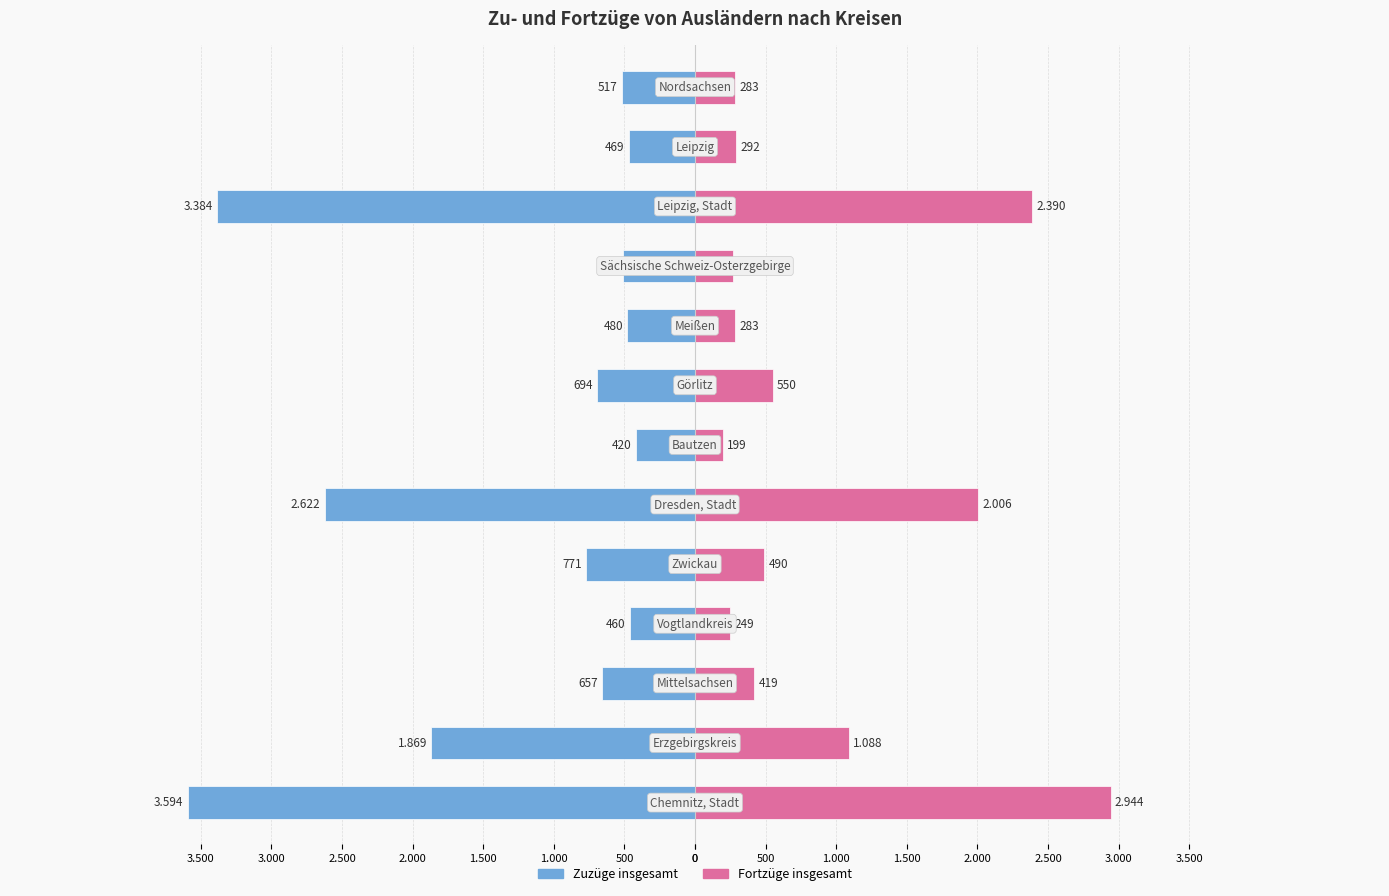

What is the difference between the maximum and minimum values in the Fortzüge insgesamt series?

2745